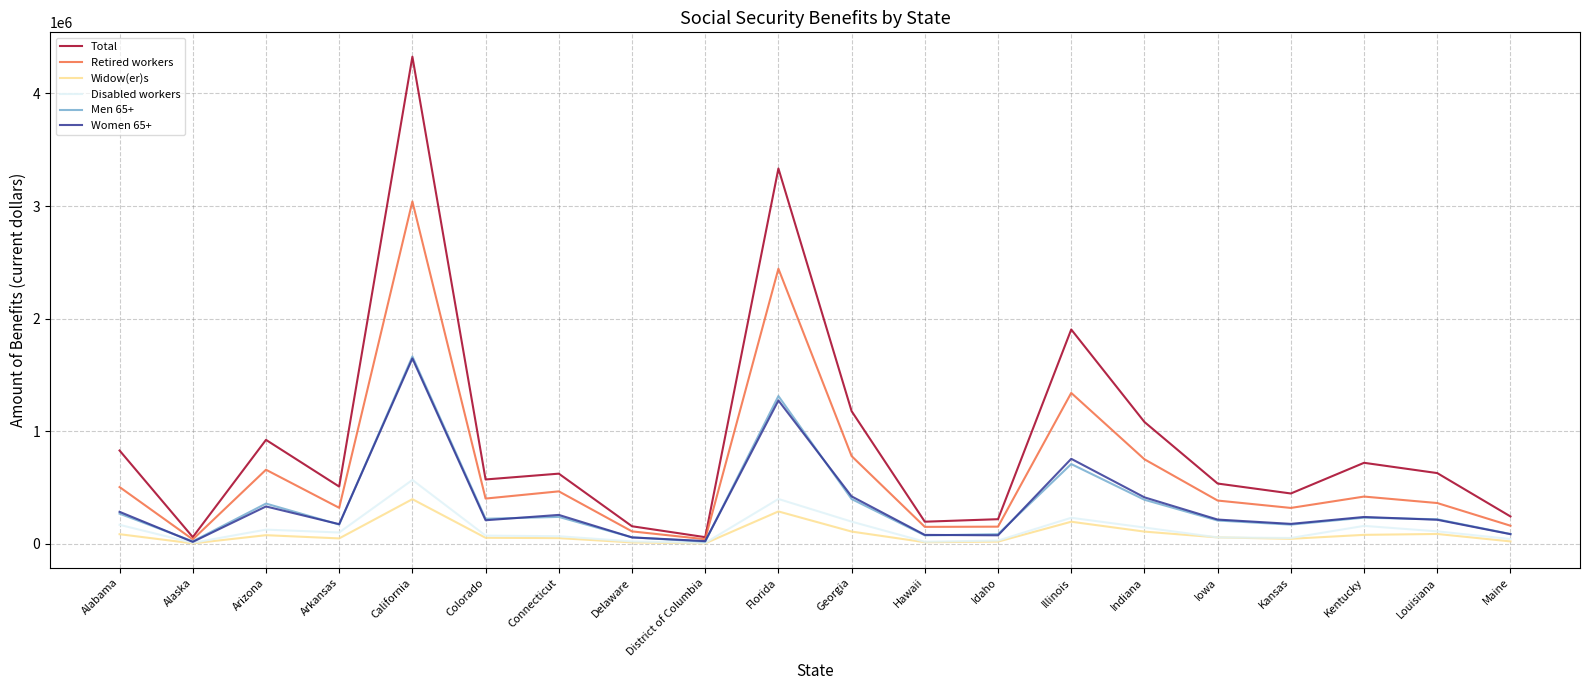

Is it true that Men 65+ equals 207850 at Iowa?

True